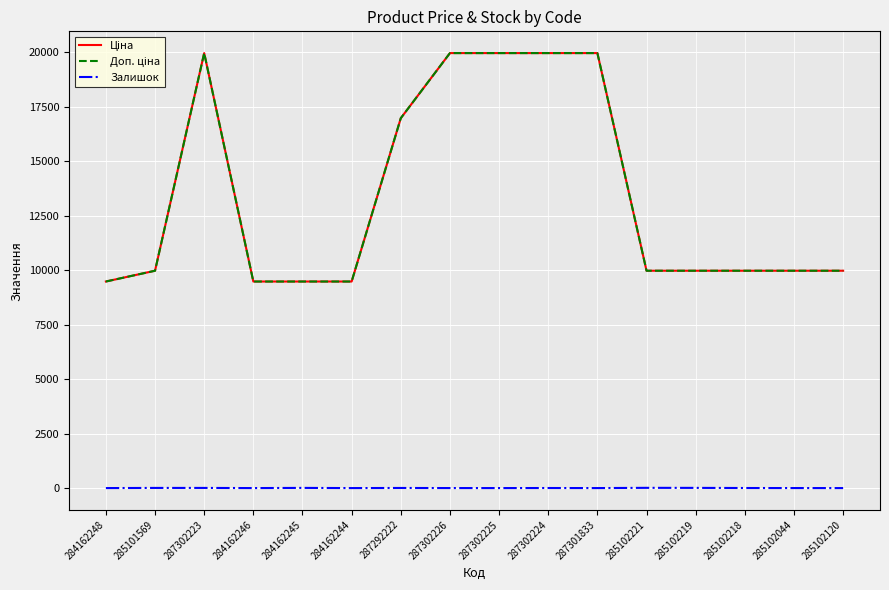

Does the chart display data point markers on the line(s)?

No